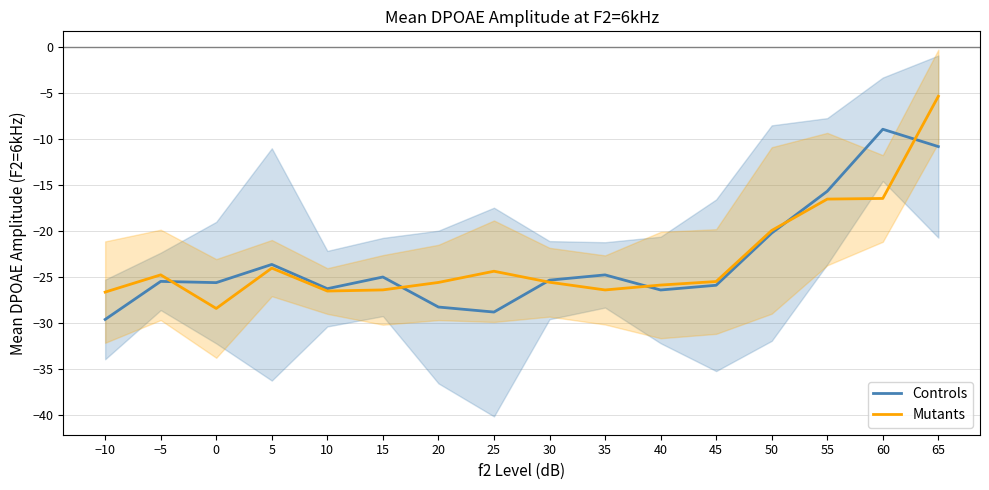

What is the label of the 8th point from the right?

30